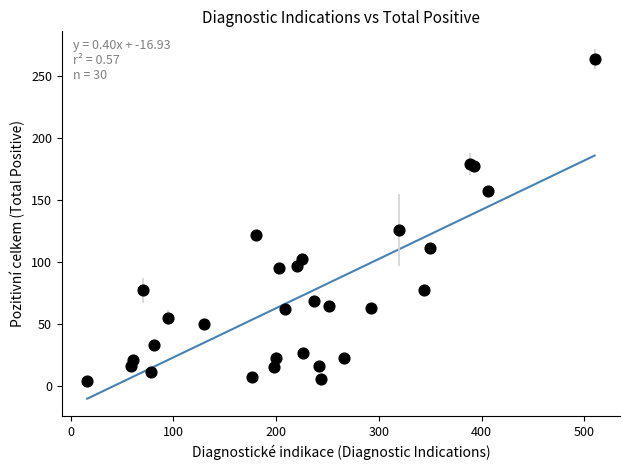

What Y value in the scatter plot is closest to 134?

126